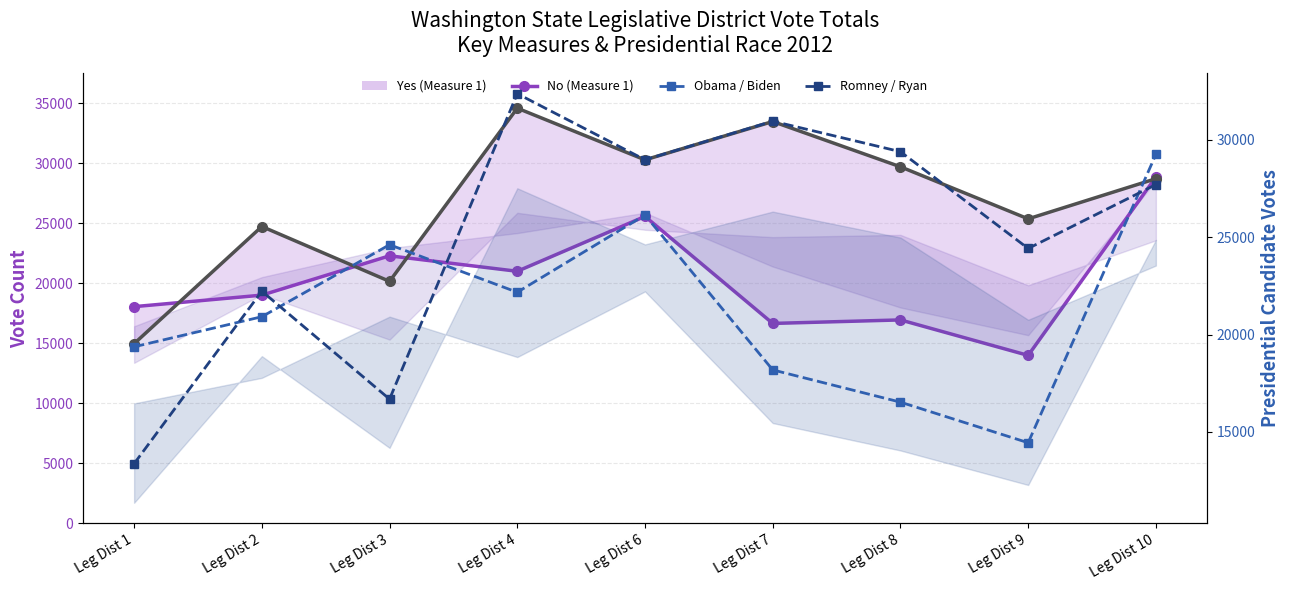

At how many categories does at least one series exceed 16737?

9